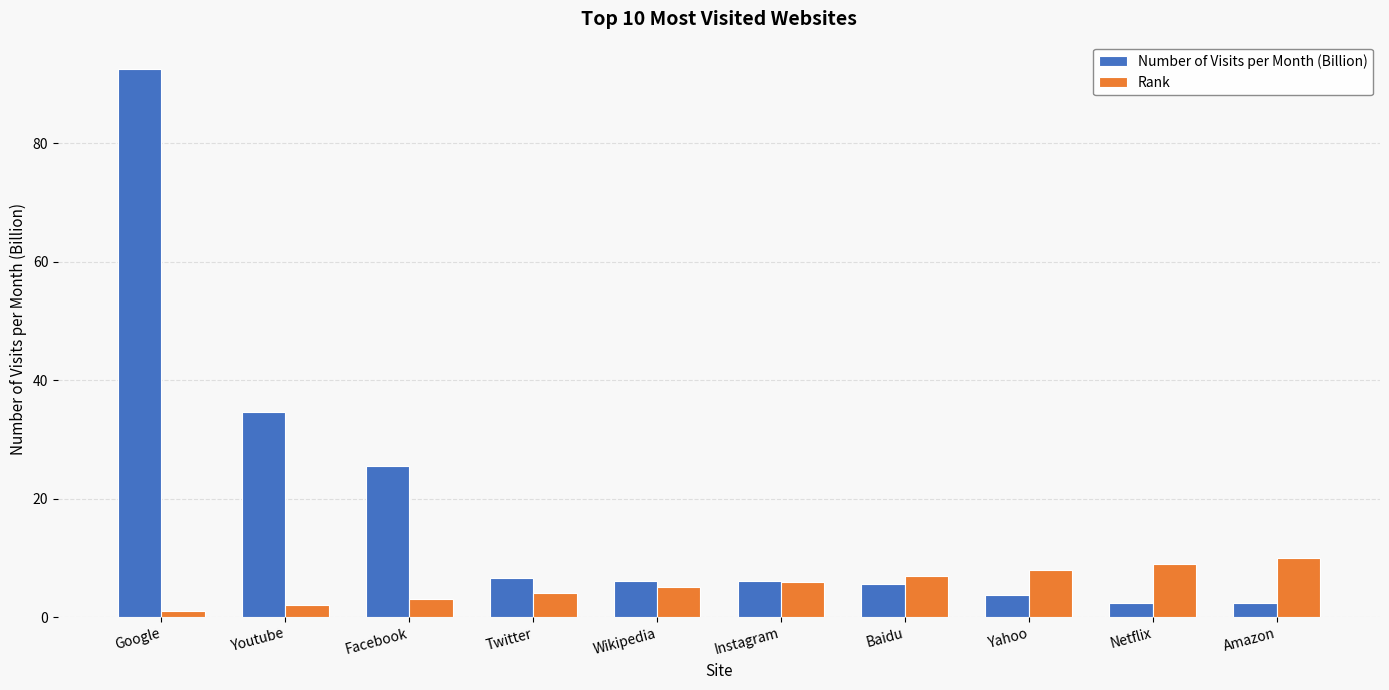

Reading left to right, list all the values displayed in this chart.

Number of Visits per Month (Billion): 92.5	34.6	25.5	6.6	6.1	6.1	5.6	3.8	2.4	2.4
Rank: 1.0	2.0	3.0	4.0	5.0	6.0	7.0	8.0	9.0	10.0